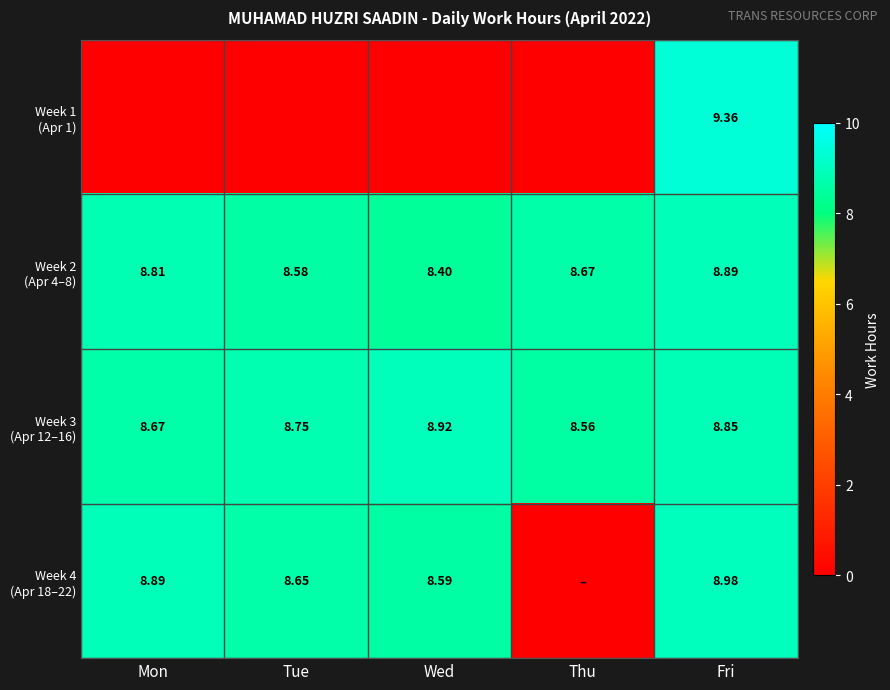

Which has a higher value, Tue or Mon?

Tue